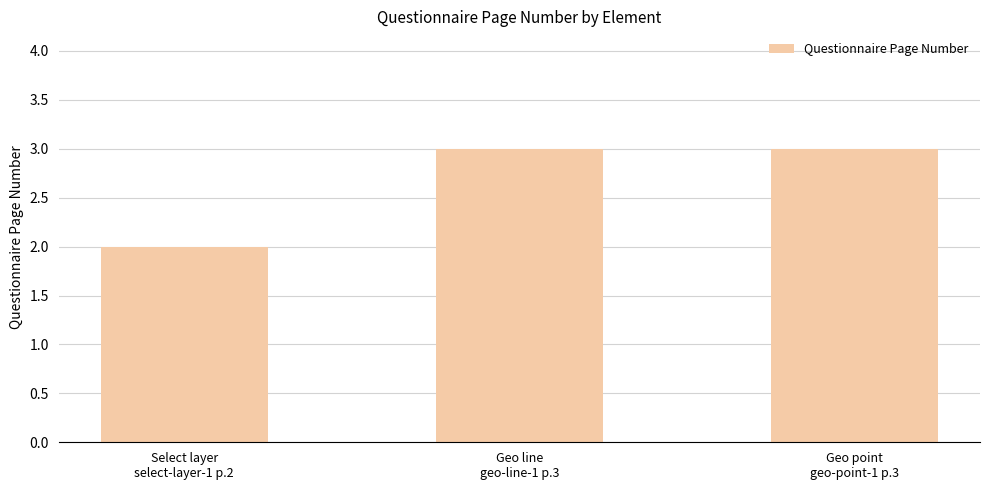

What is the ratio of the value at Geo line
geo-line-1 p.3 to the value at Geo point
geo-point-1 p.3?

1.0